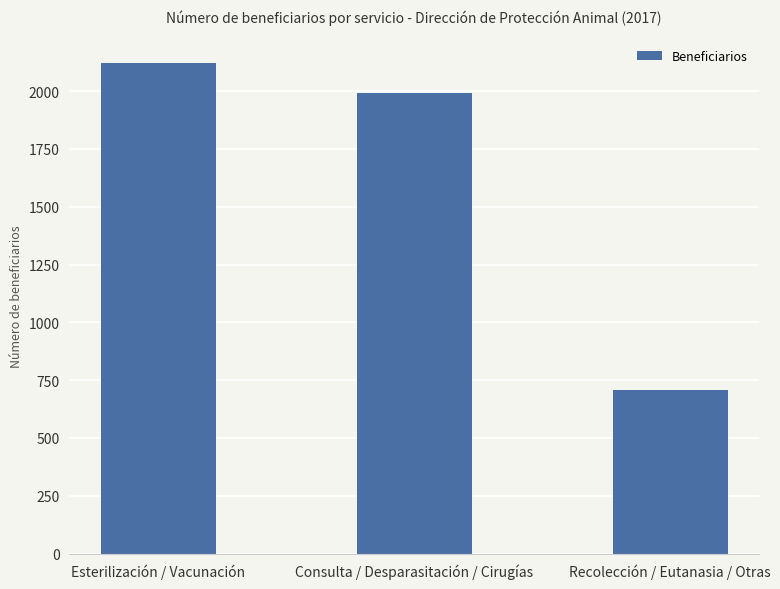

The value at Esterilización / Vacunación is 2122. True or false?

True